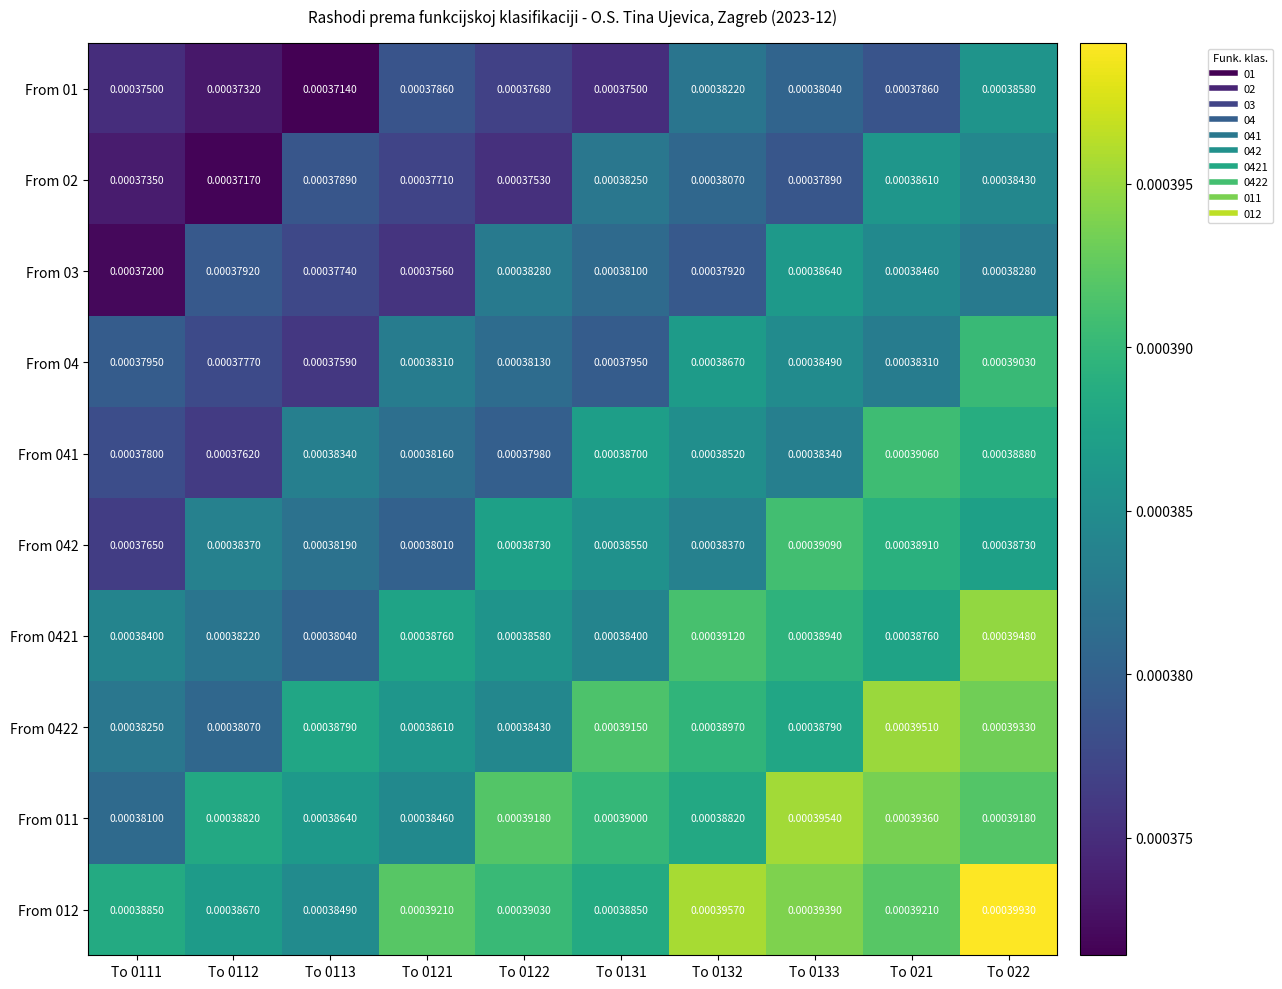

Is the value of From 01 at To 0112 greater than the value of From 011 at To 0133?

No